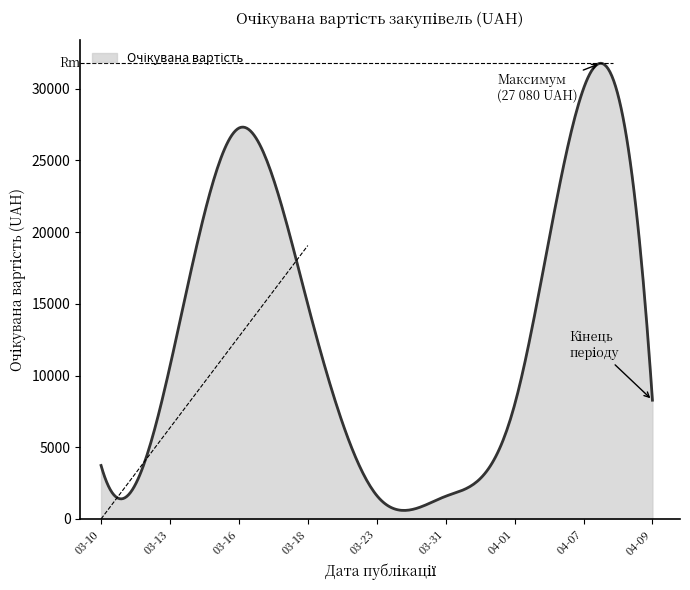

What is the difference between the maximum and minimum values?

31174.6